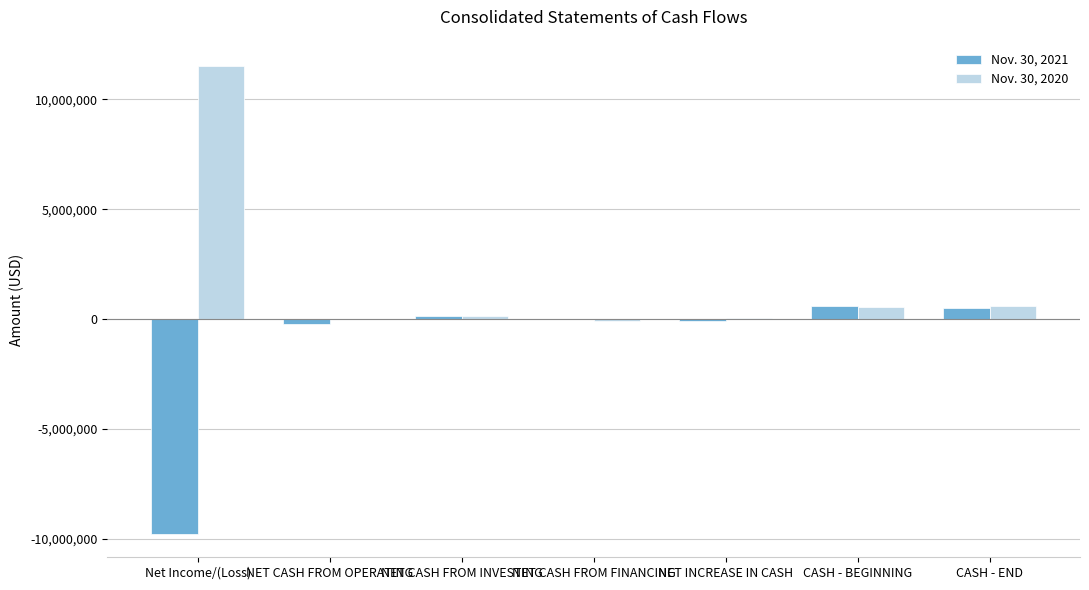

How many series are shown in this chart?

2